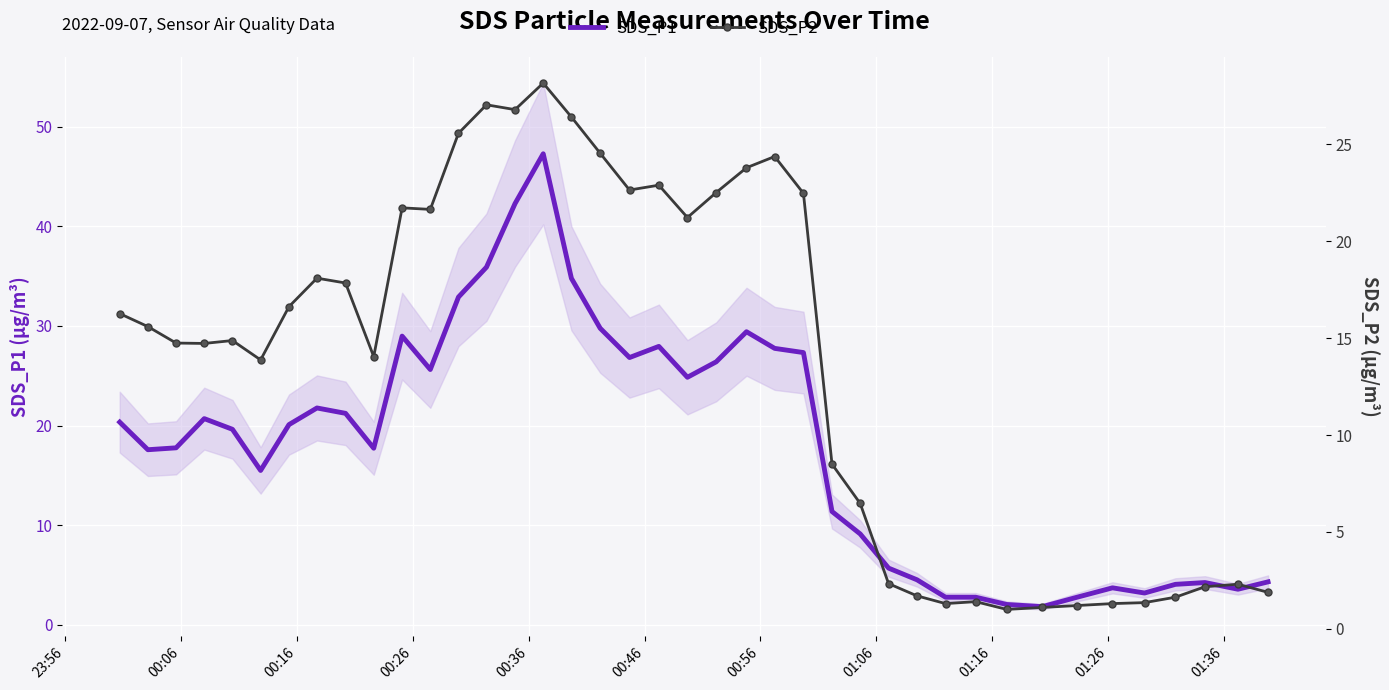

True or false: SDS_P2 and SDS_P1 cross at least once.

False